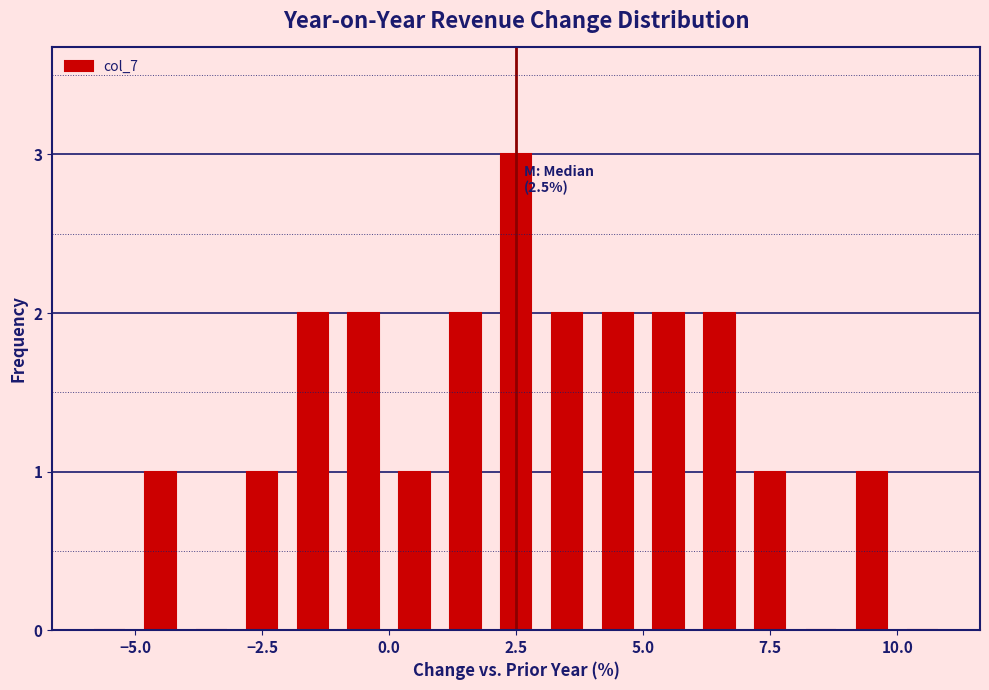

Read against the x-axis, roughly where is the centre of the tallest bar?

2.5